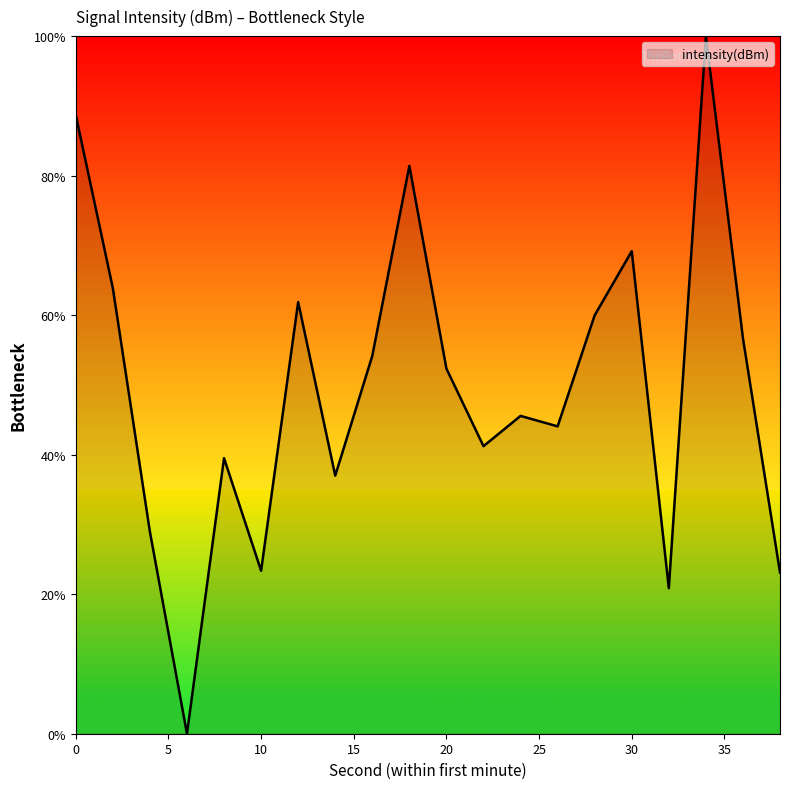

What is the greatest value displayed?

100.0